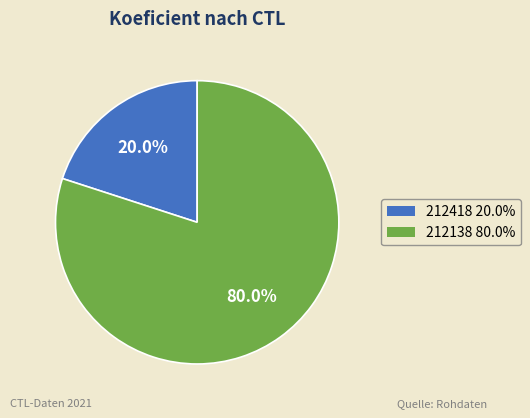

Combined, do 212418 and 212138 account for over 50%?

Yes